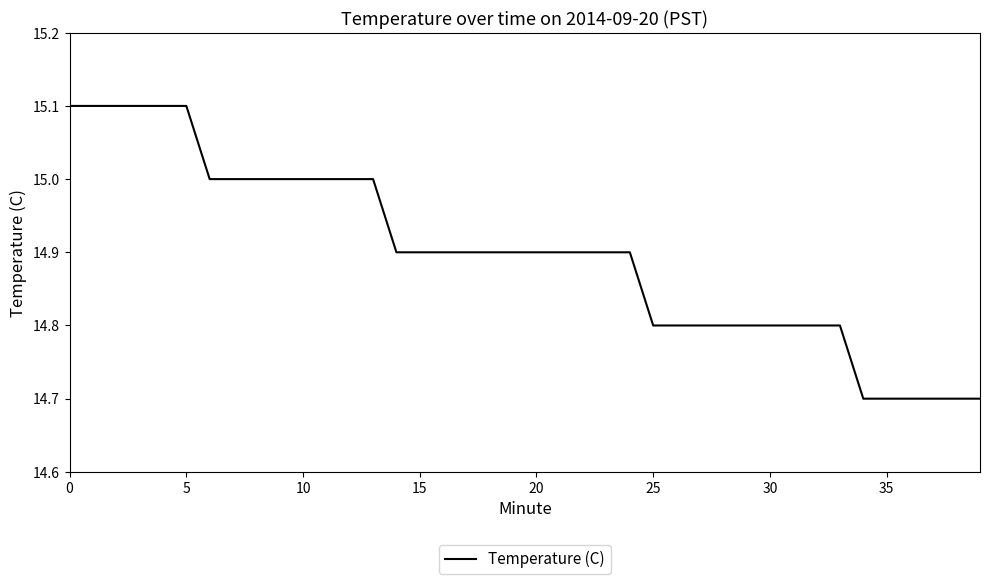

What is the difference between the maximum and minimum values?

0.4